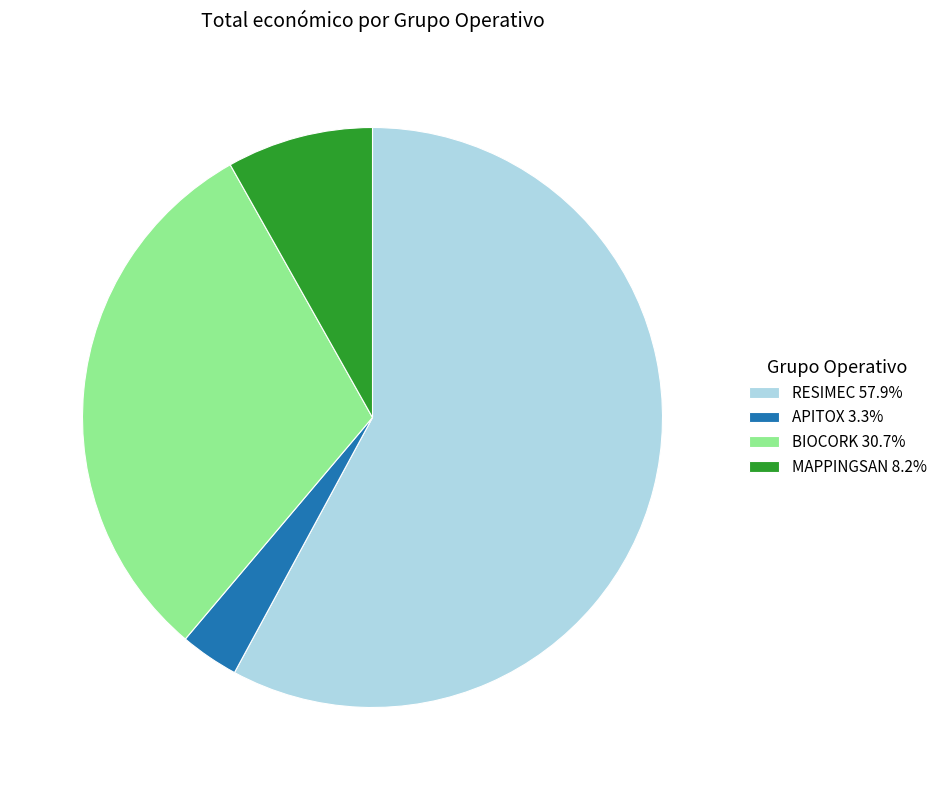

What is the ratio of the value at BIOCORK 30.7% to the value at MAPPINGSAN 8.2%?

3.8